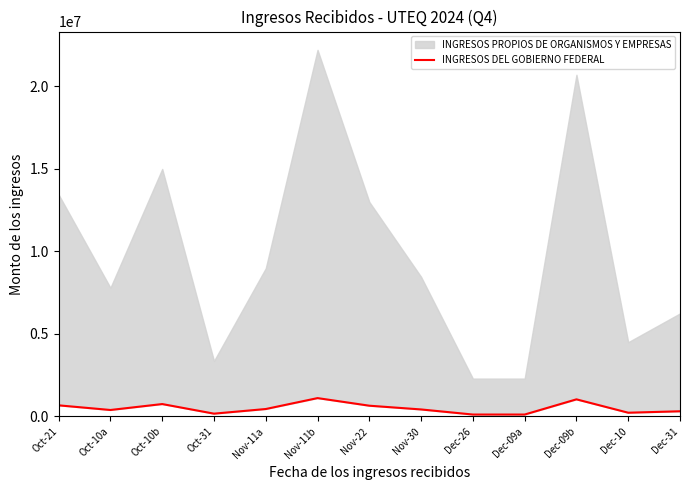

How many values are below 422961?

6